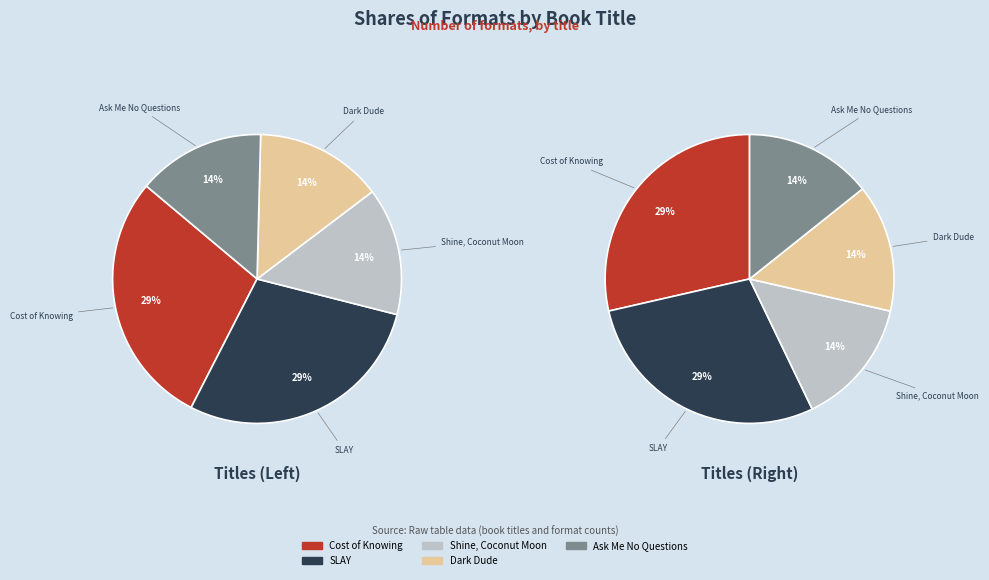

Rank the categories by value from lowest to highest.

Shine, Coconut Moon, Dark Dude, Ask Me No Questions, Cost of Knowing, SLAY